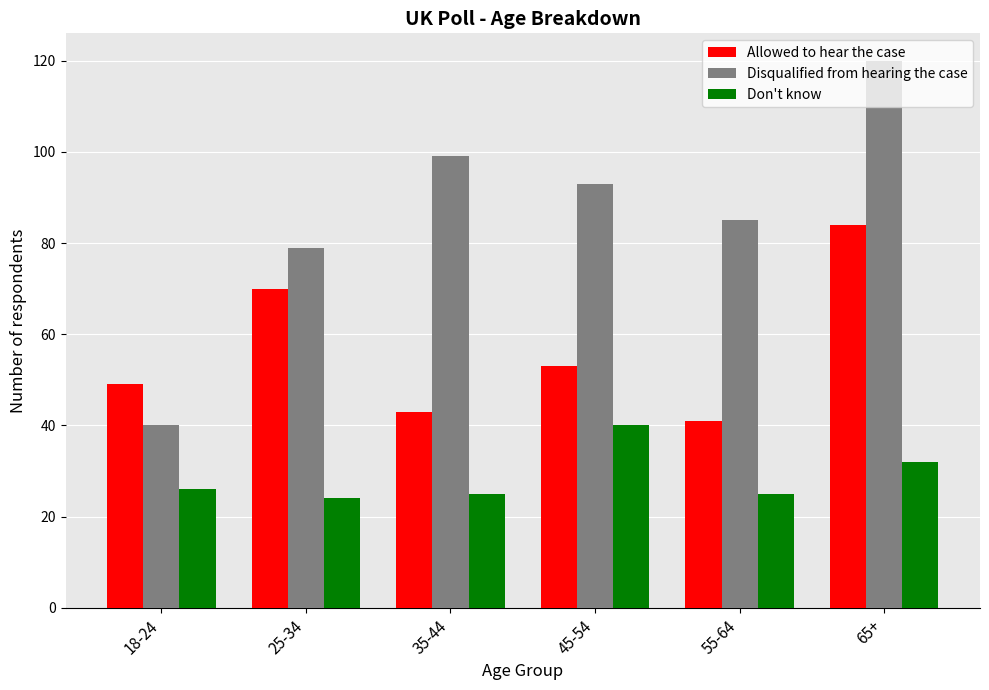

Reading left to right, what are all the values shown in this chart?

Allowed to hear the case: 18-24=49	25-34=70	35-44=43	45-54=53	55-64=41	65+=84
Disqualified from hearing the case: 18-24=40	25-34=79	35-44=99	45-54=93	55-64=85	65+=120
Don't know: 18-24=26	25-34=24	35-44=25	45-54=40	55-64=25	65+=32